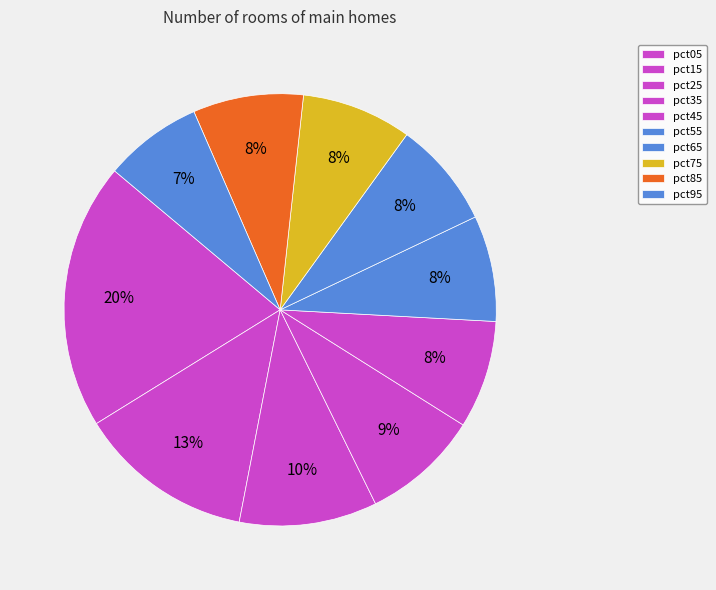

How many slices are in this pie chart?

10